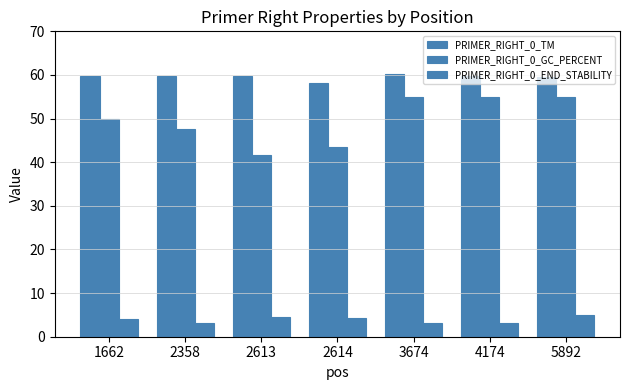

Does the chart contain any negative values?

No